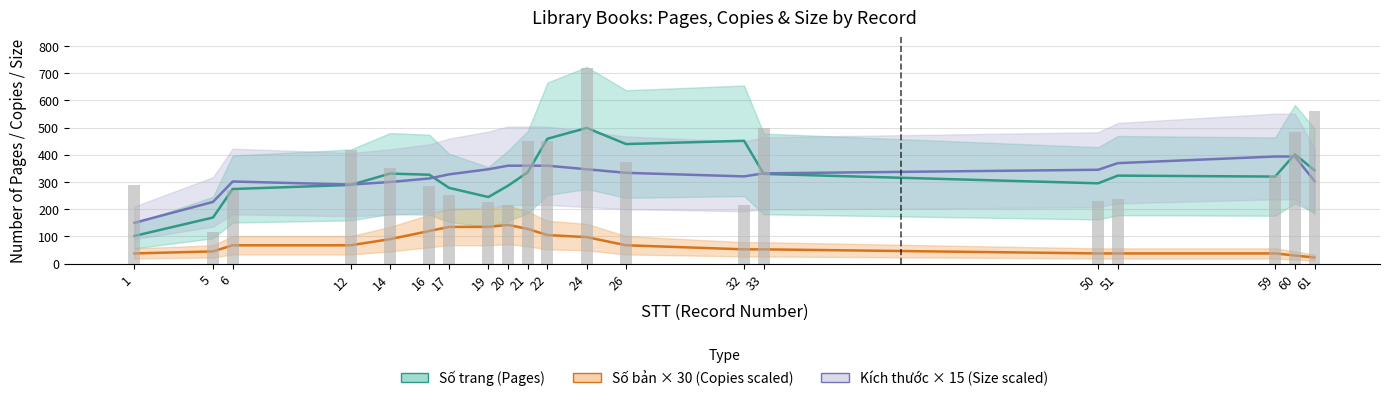

How many groups of bars are there?

20